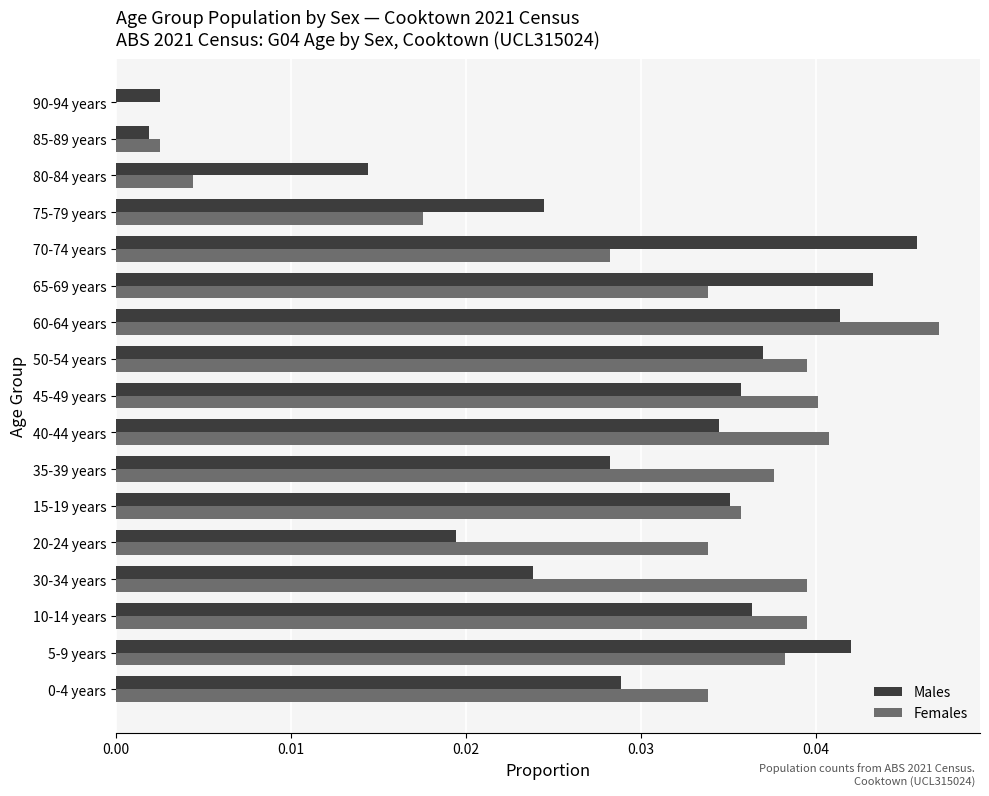

Is it true that Females equals 0.0 at 10-14 years?

True